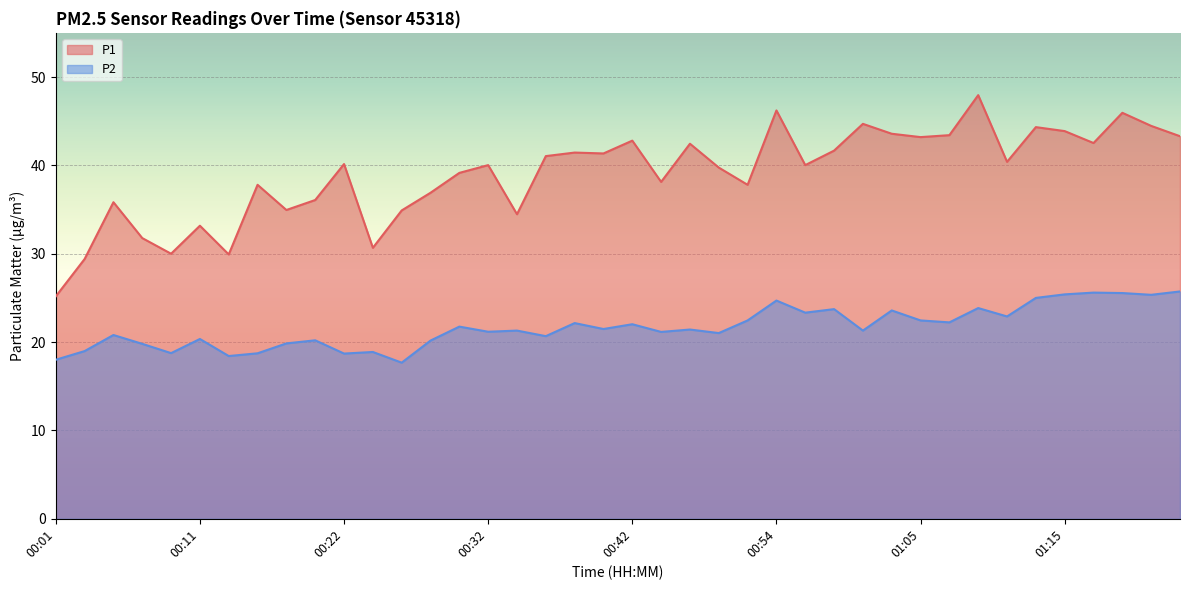

Which series has the widest spread of values?

P1